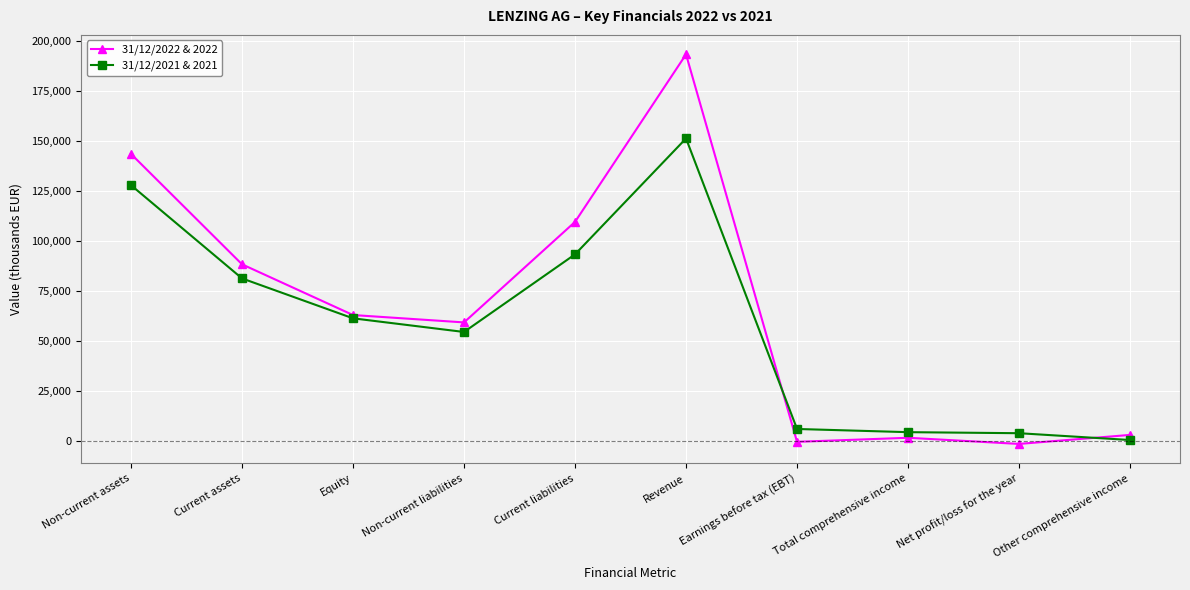

What is the total value across all series at Revenue?

344471